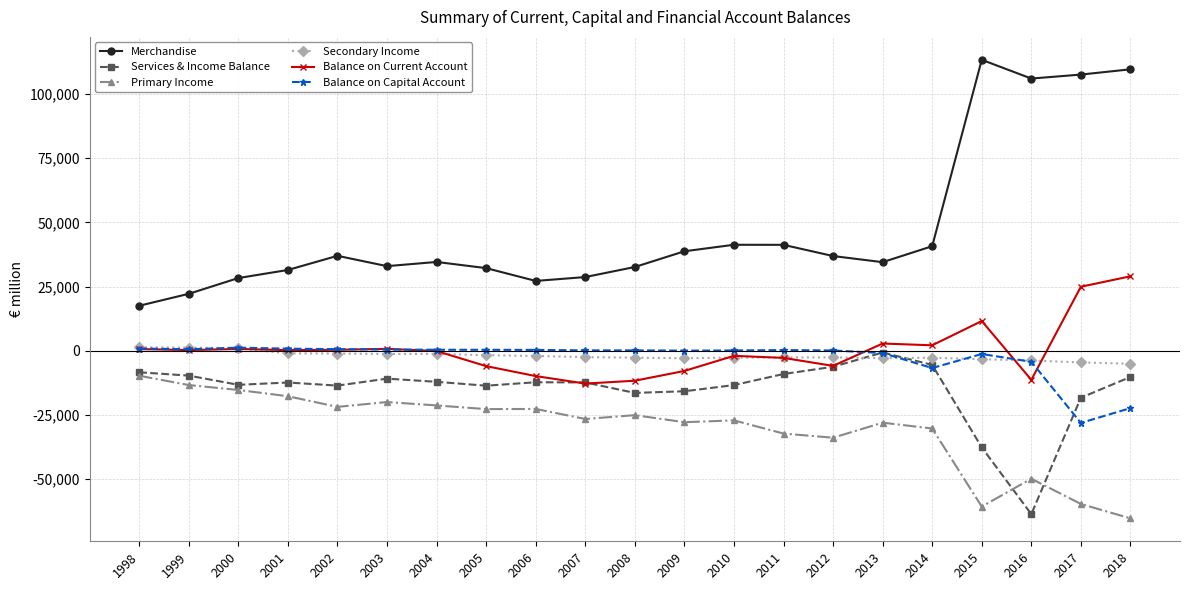

The Primary Income series shows -5307.7 at 2000. True or false?

False